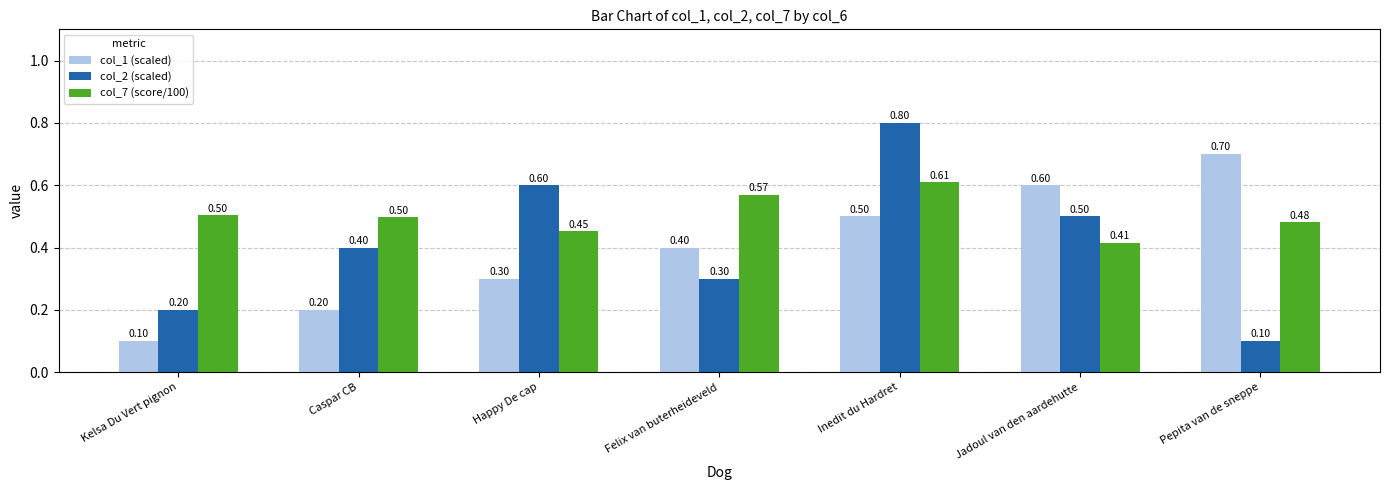

The value of col_1 (scaled) at Kelsa Du Vert pignon is 0.1. True or false?

True